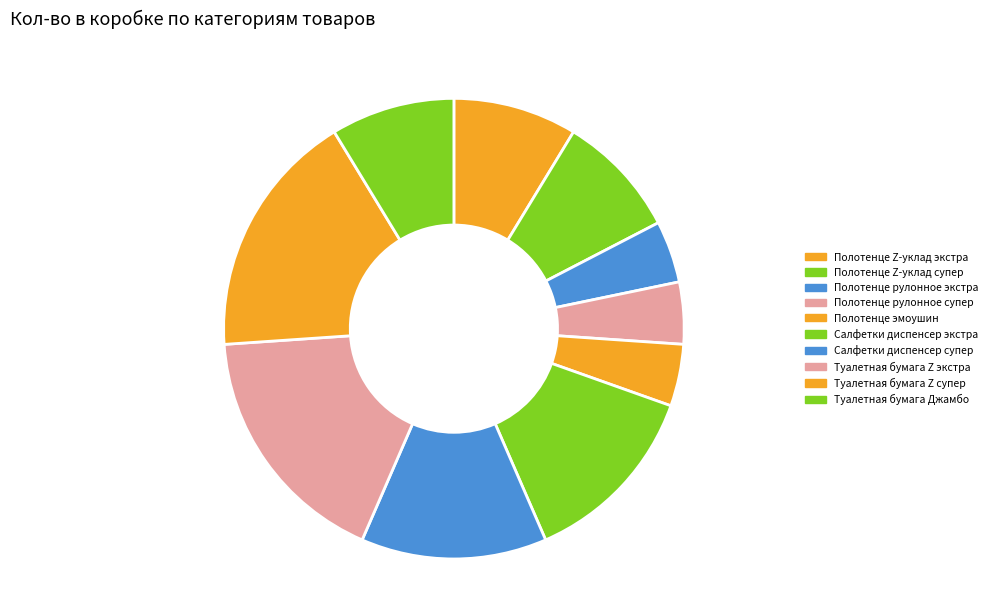

To the nearest percent, what percentage of the pie is Туалетная бумага Джамбо?

9%